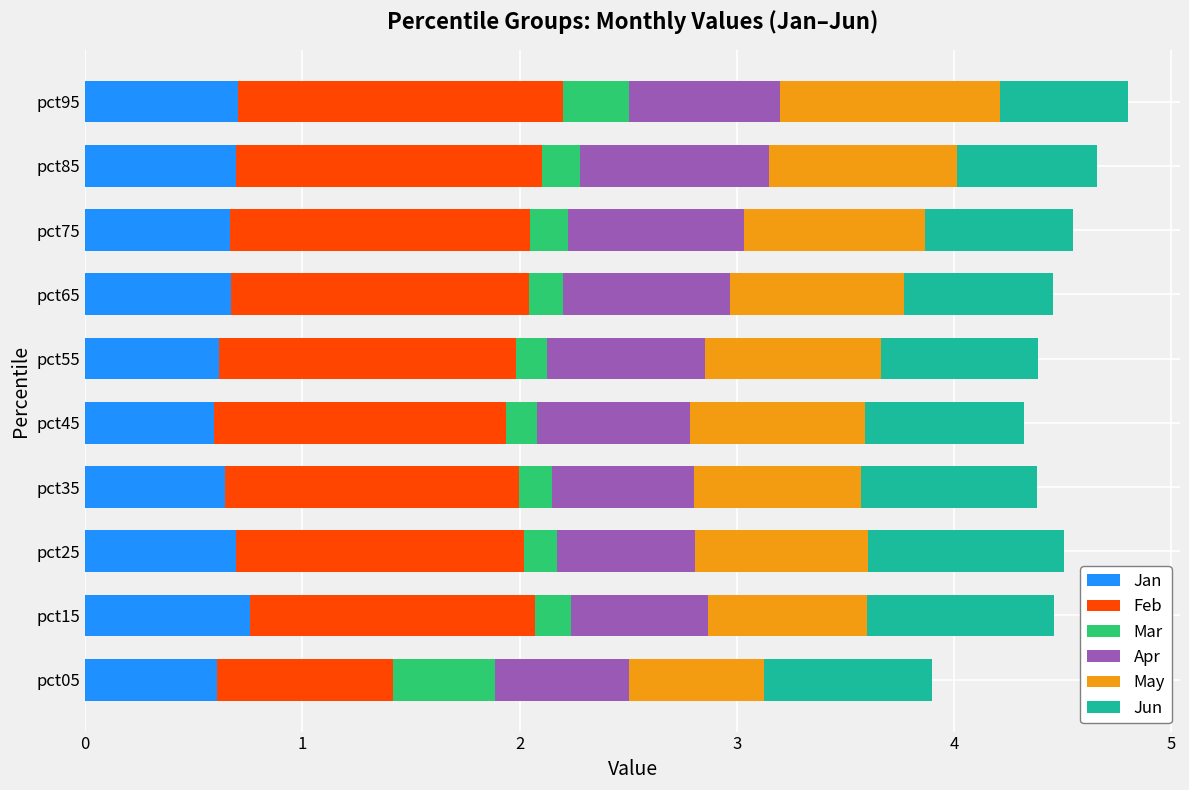

What is the average value of the Jan series?

0.7